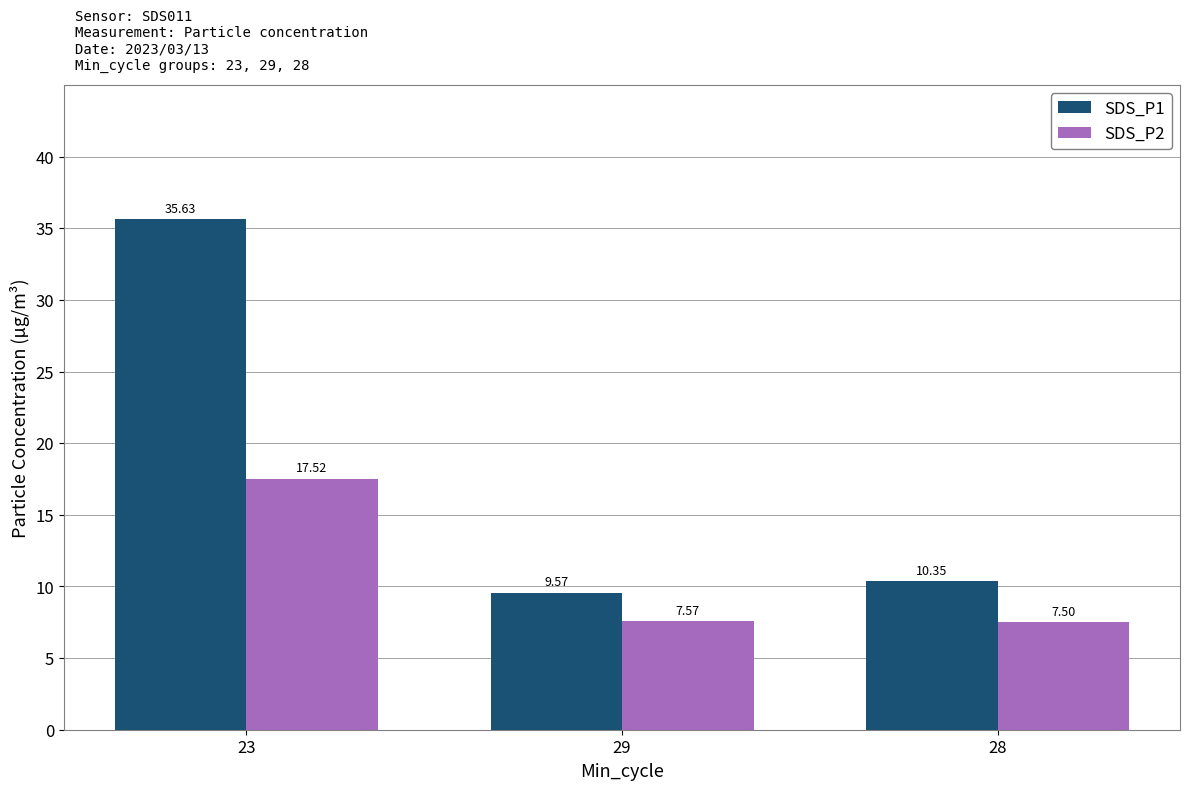

What are all the series names shown in the legend?

SDS_P1, SDS_P2